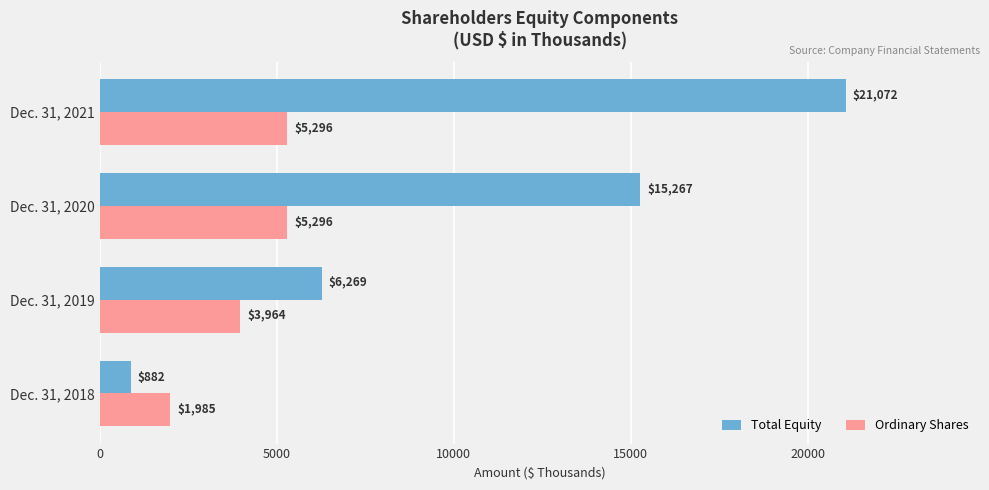

How many Total Equity values are between 6269 and 21072?

3